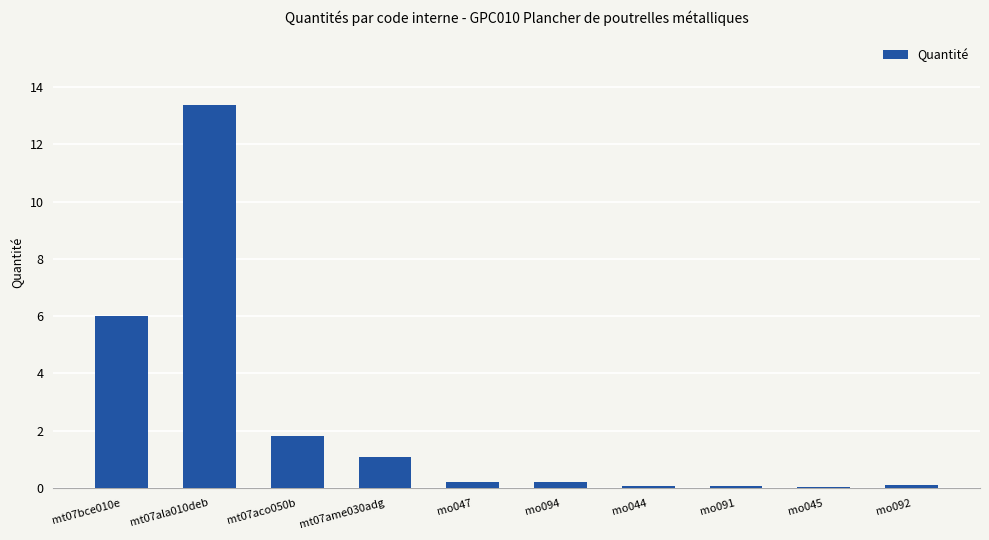

What is the difference between the values at mo044 and mt07ame030adg?

1.0